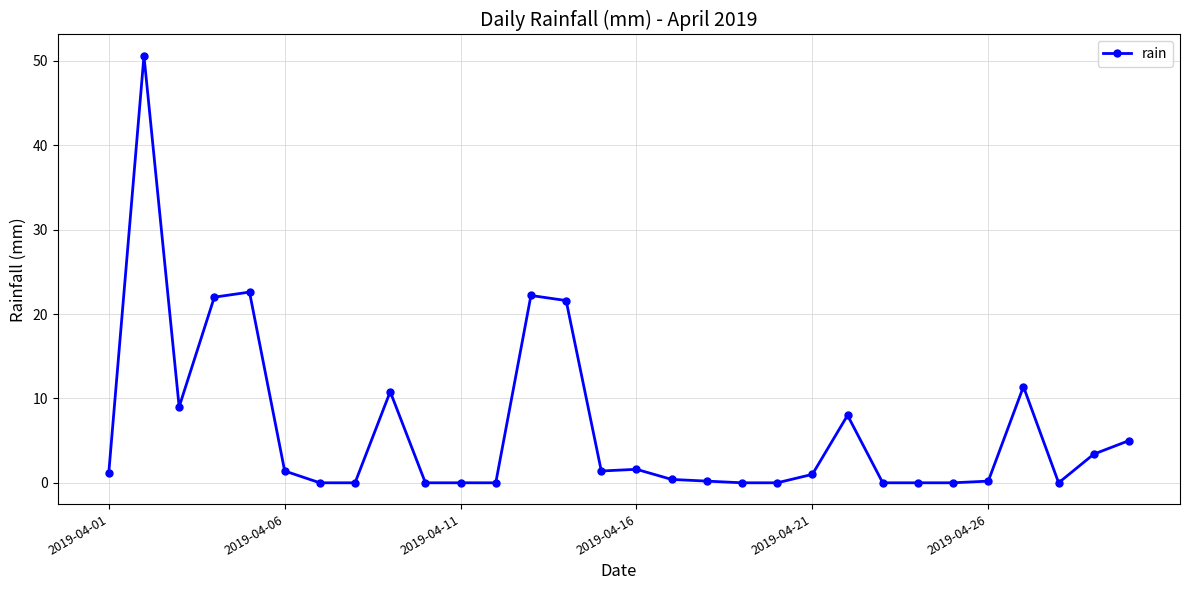

What is the value of the 27th point from the left?

11.4